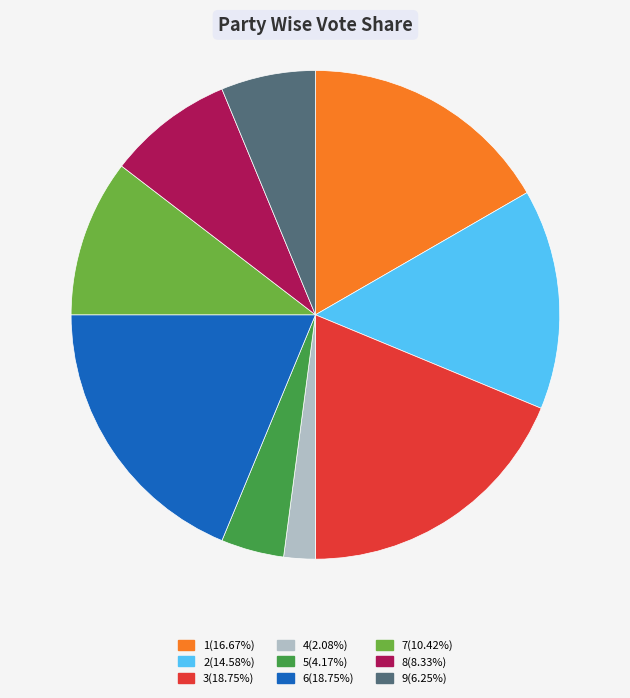

Do 9 and 8 together represent more than half of the pie?

No